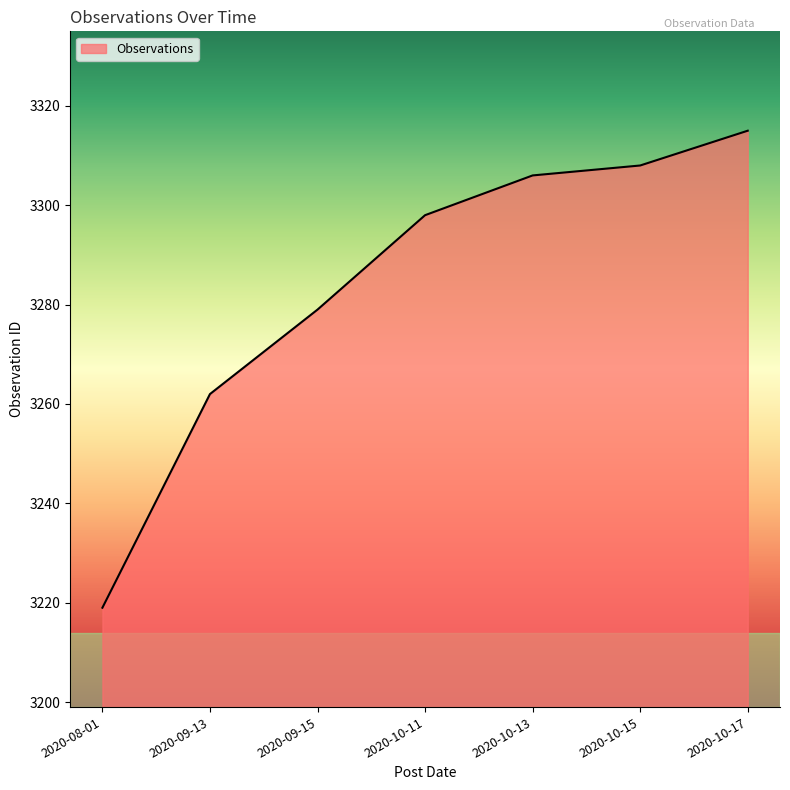

List the labels in order of value, largest first.

2020-10-17, 2020-10-15, 2020-10-13, 2020-10-11, 2020-09-15, 2020-09-13, 2020-08-01